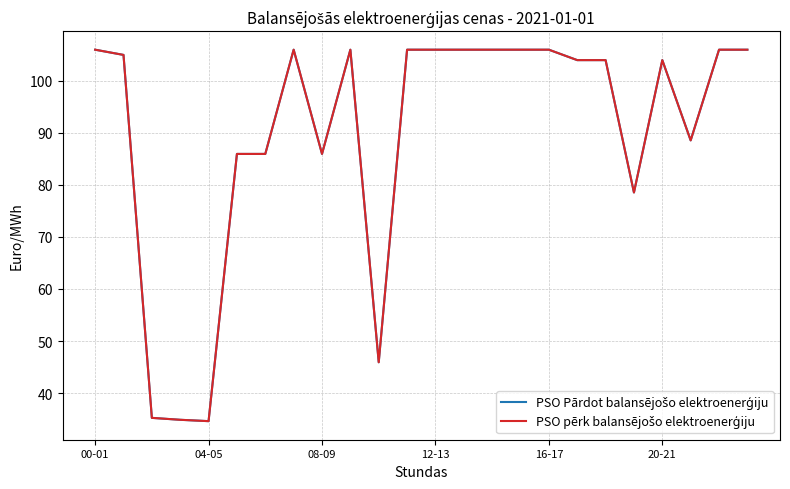

What is the label of the 7th point from the right?

17